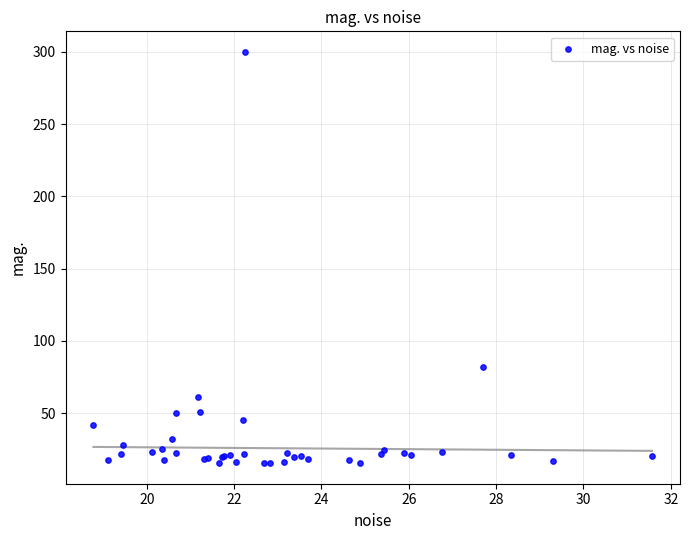

What Y value in the scatter plot is closest to 157?

82.0